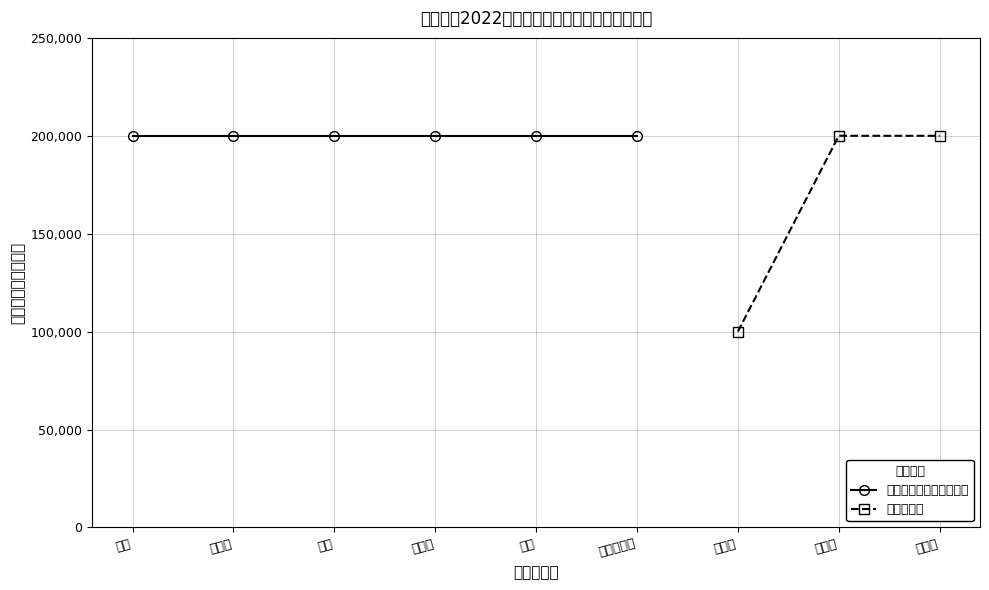

Which category has the lowest value in the 高校毕业生 series?

李永华